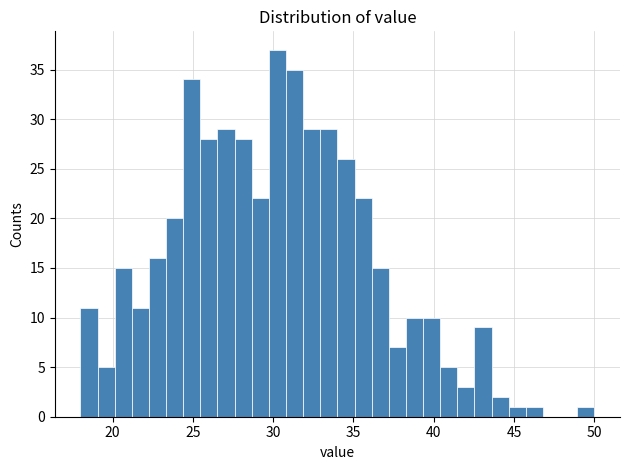

Around what value on the x-axis is the tallest bar? Give the approximate position of its centre, as read against the axis.

30.5